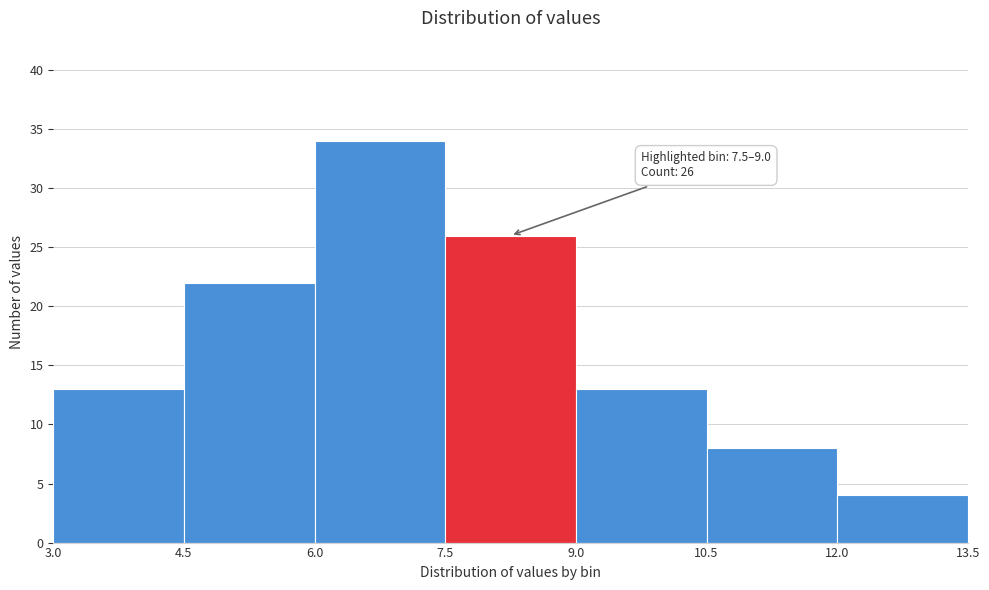

Over which range of the x-axis is the bar tallest?

6.0 to 7.5